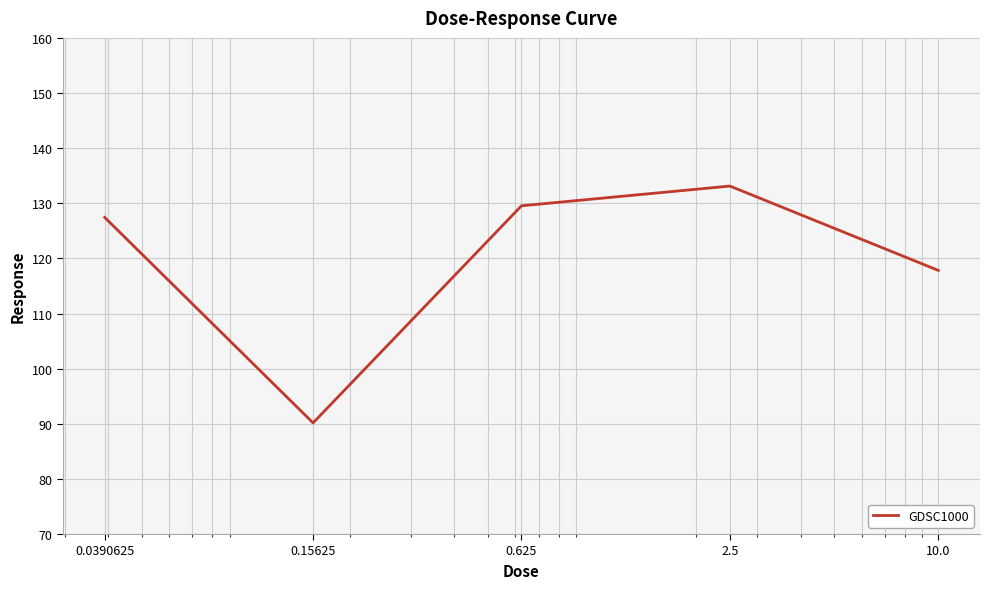

What is the minimum value shown in the chart?

90.2